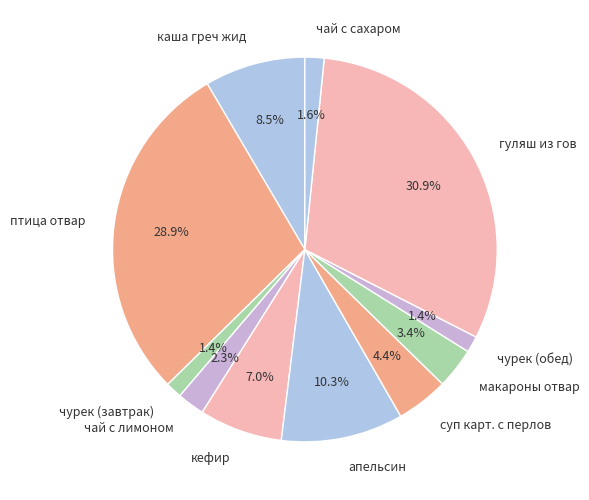

What is the ratio of the value at суп карт. с перлов to the value at птица отвар?

0.2